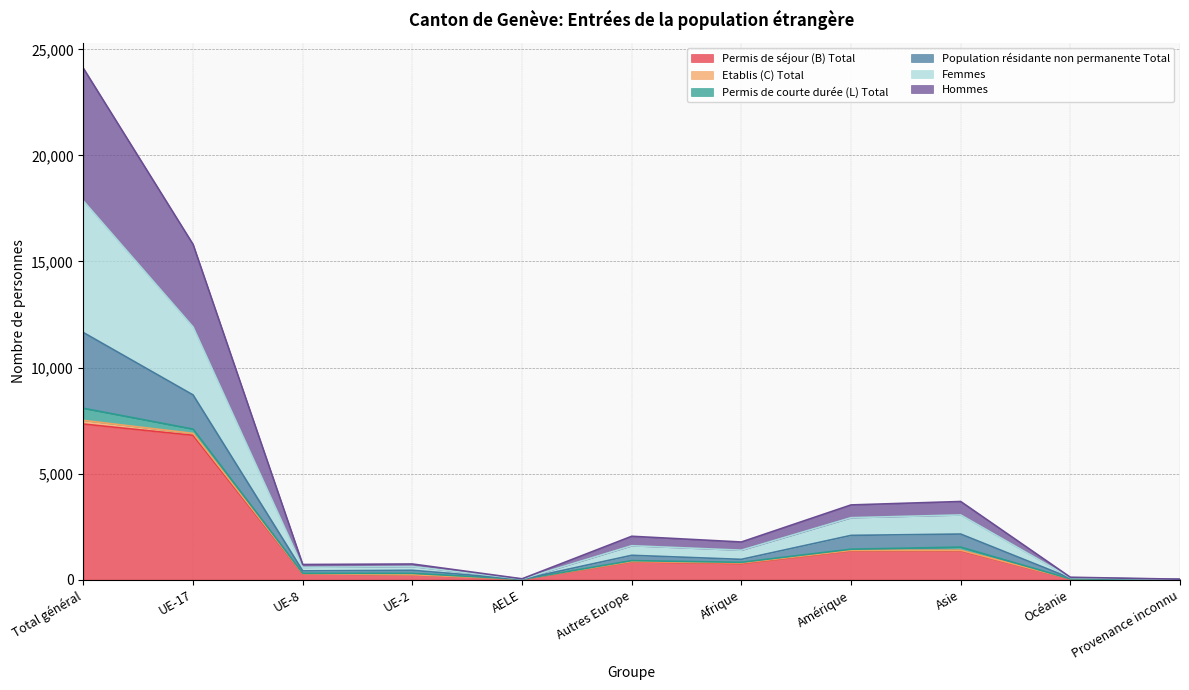

At which category is the sum across all series the highest?

Total général